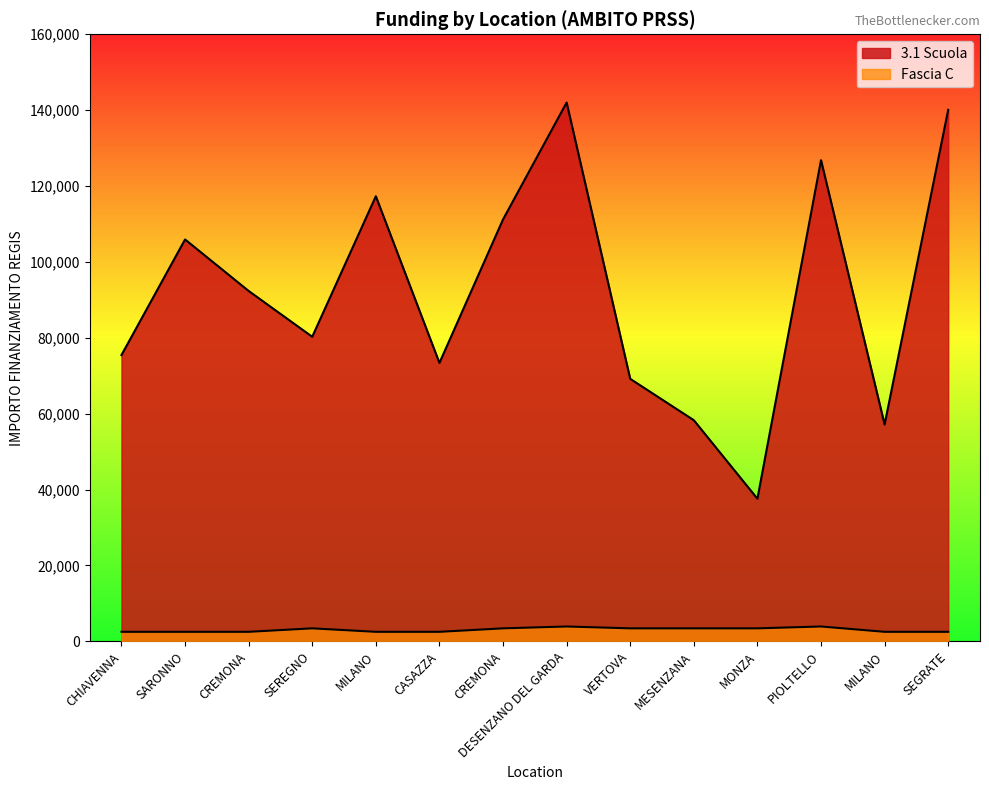

Rank the series by their average value, from lowest to highest.

Fascia C, 3.1 Scuola